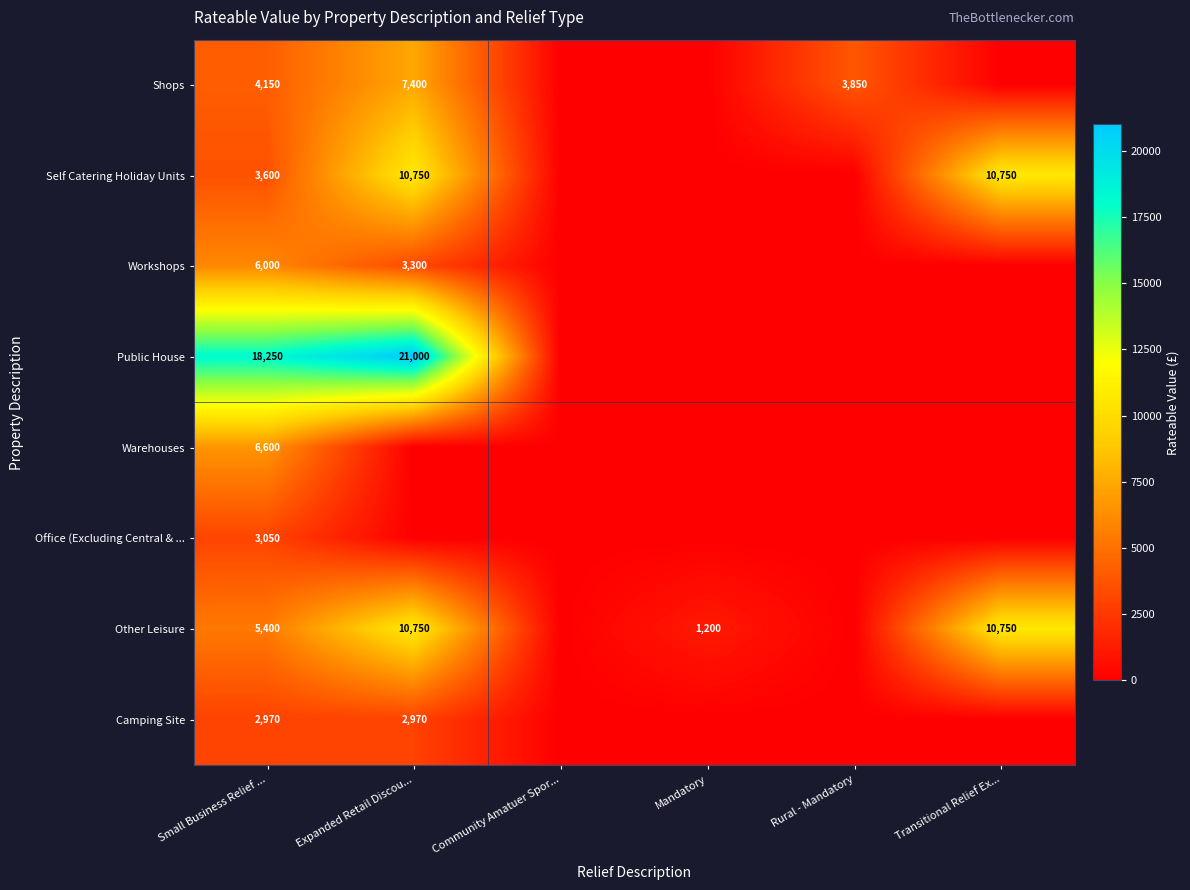

The value of Public House at Small Business Relief ... is 18250. True or false?

True